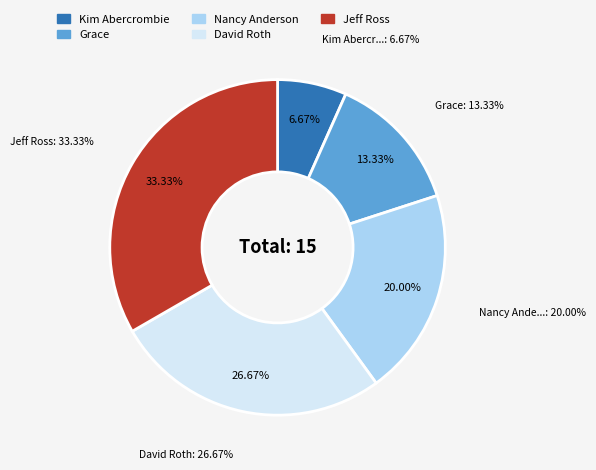

Is there a majority slice in this chart?

No